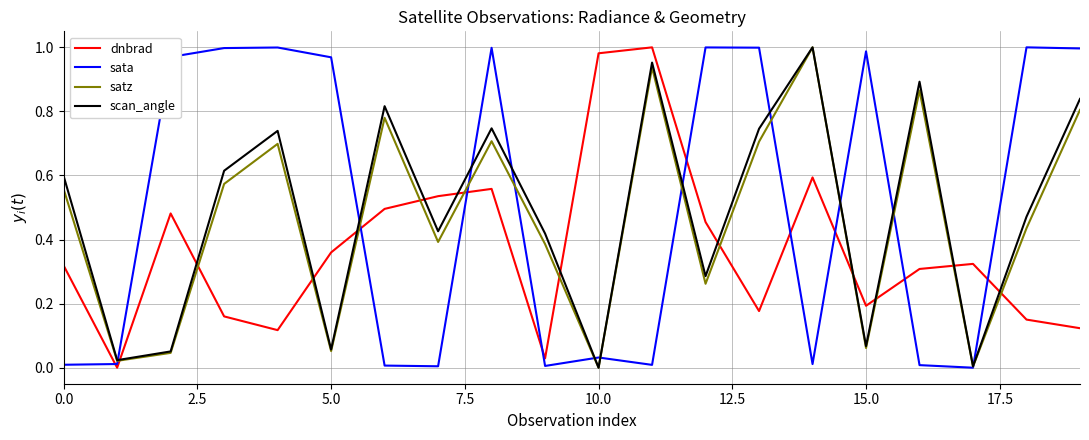

How many interior local valleys does the satz series have?

7